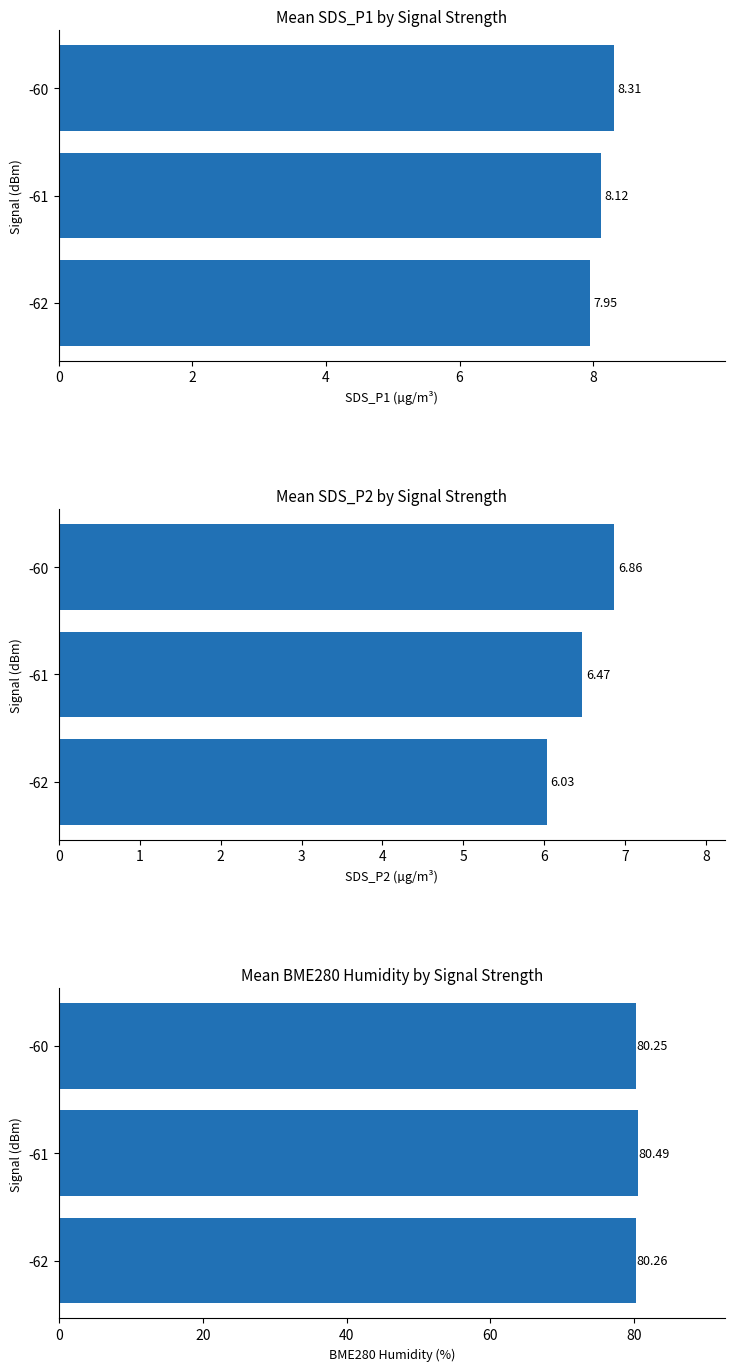

How many data points in Mean SDS_P1 are above 8?

2